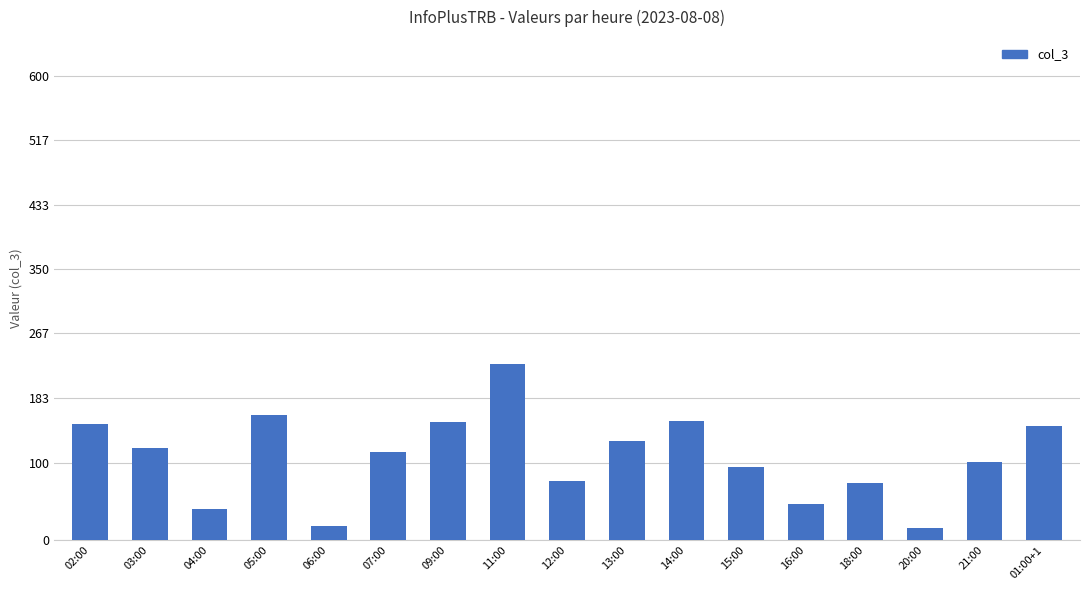

Is it true that the value at 09:00 is 217?

False